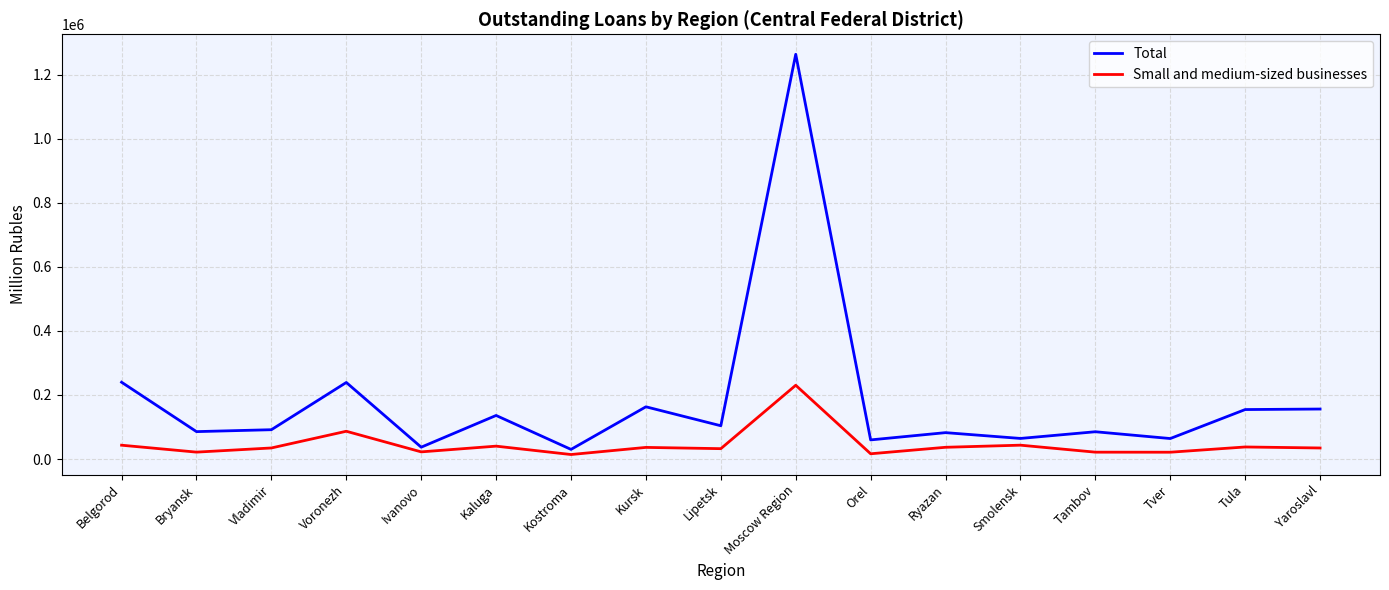

True or false: Total and Small and medium-sized businesses cross at least once.

False